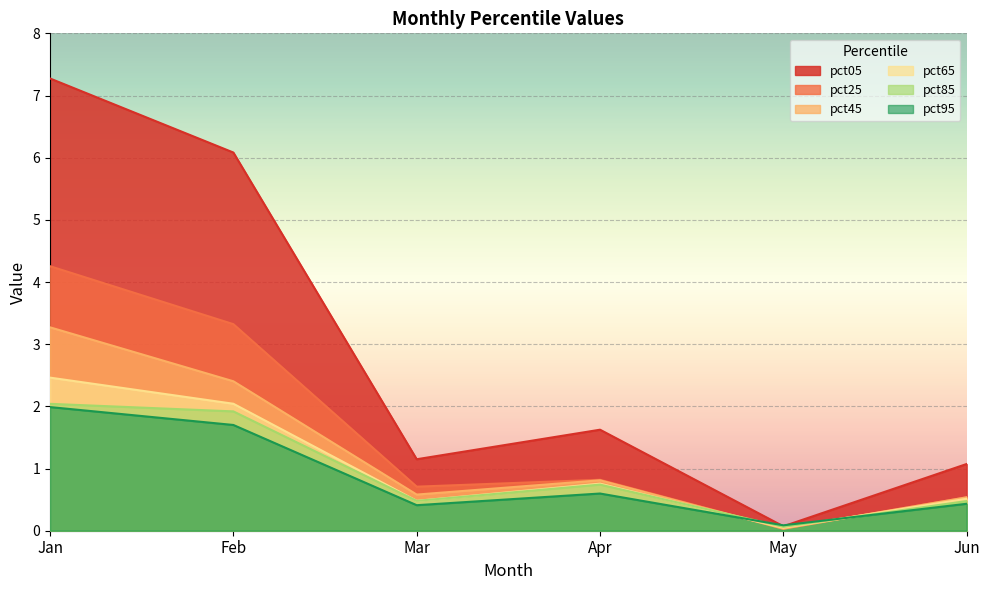

How many distinct data groups are displayed?

6